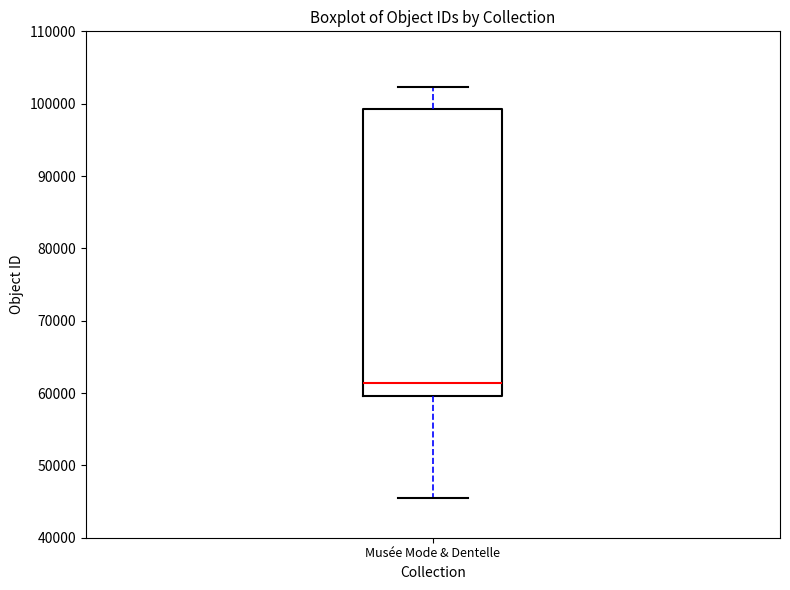

Transcribe this box plot: give where the median line is, the range the box spans, and where the two whiskers end, as read against the y-axis. The values are not printed on the chart, so give them approximately, as read against the axis.

median 61000, box 60000 to 99000, whiskers 45000 to 102000